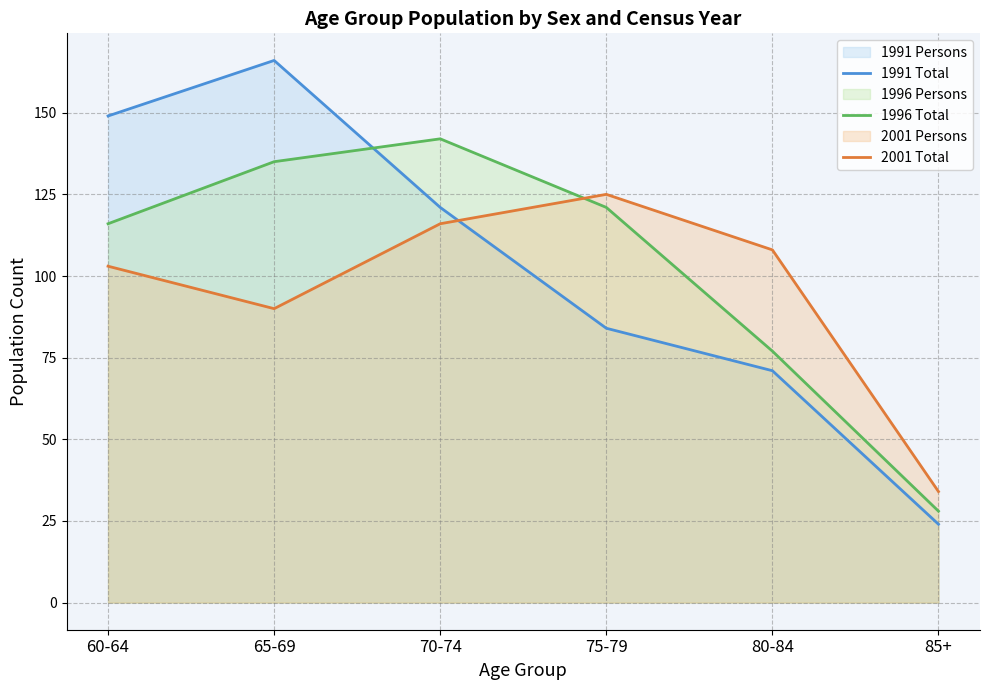

After their last crossing, which series has the higher values: 1996 Total or 1991 Total?

1996 Total